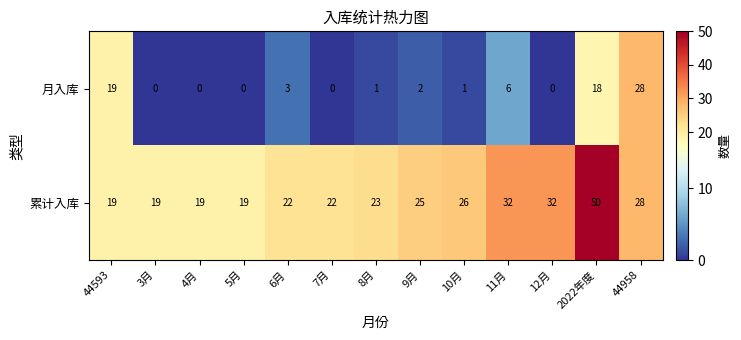

Rank the series by their maximum value, from highest to lowest.

累计入库, 月入库